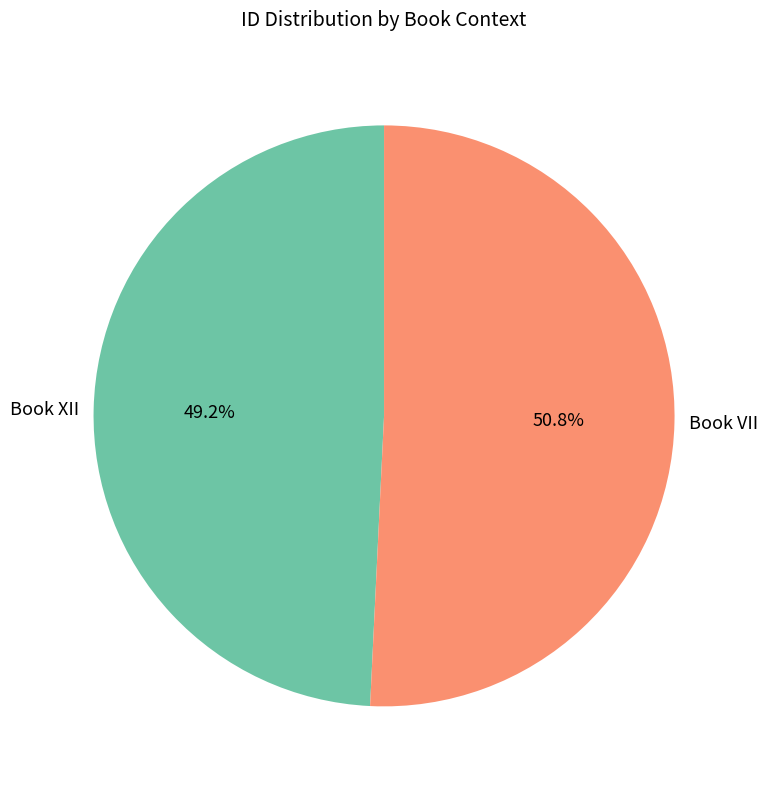

Which category has the biggest portion of the pie?

Book VII